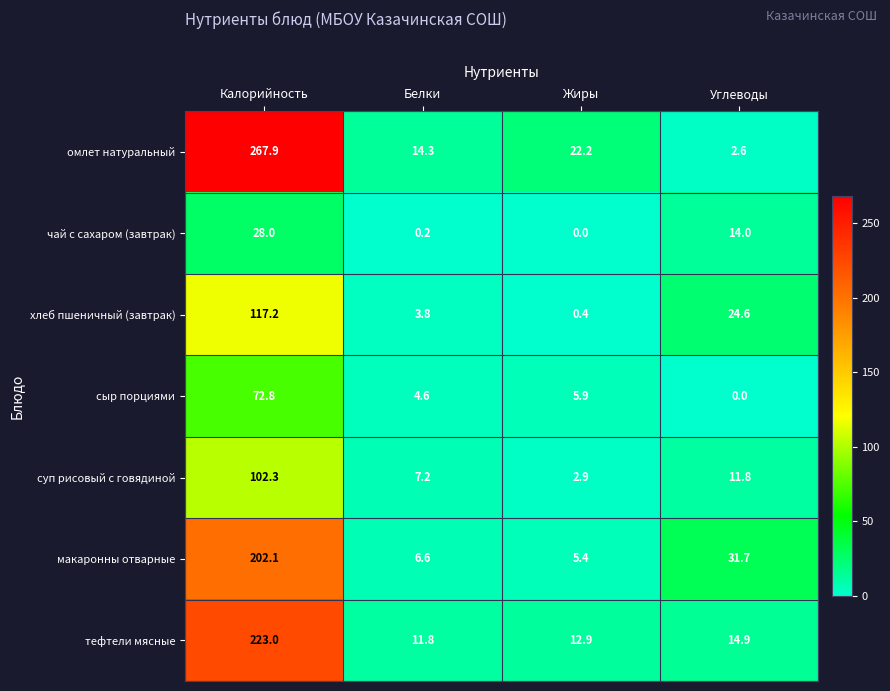

The value of суп рисовый с говядиной at Белки is 7.2. True or false?

True